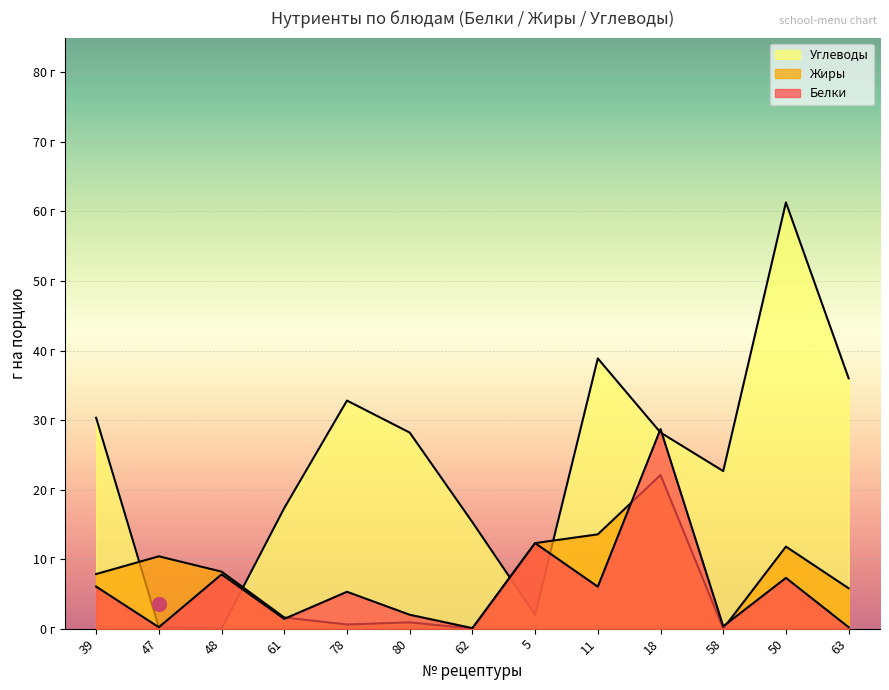

How many intersections are there between Углеводы and Белки?

5